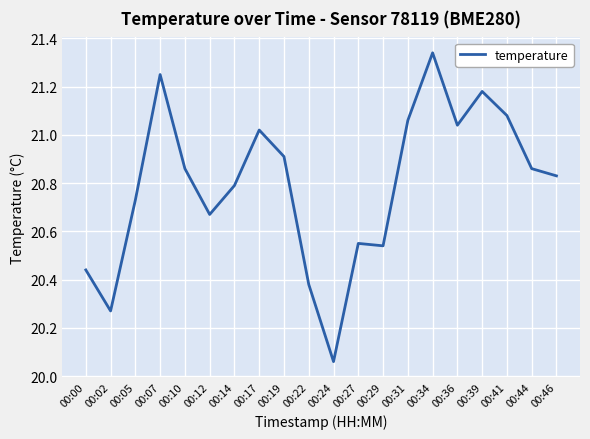

What is the difference between the values at 00:24 and 00:22?

0.3